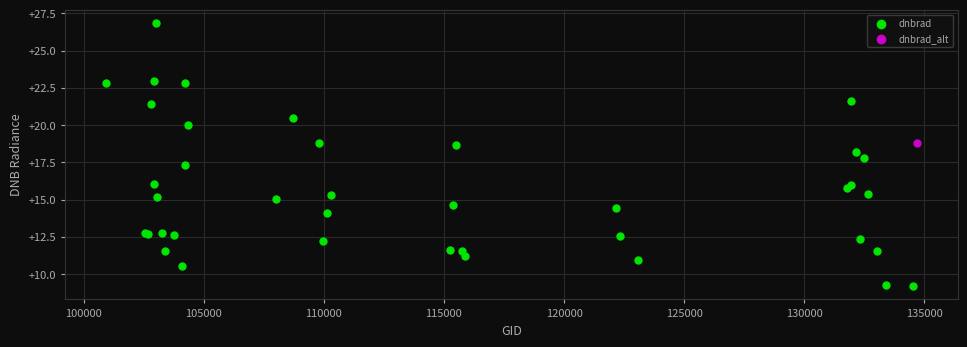

What are all the series names shown in the legend?

dnbrad, dnbrad_alt